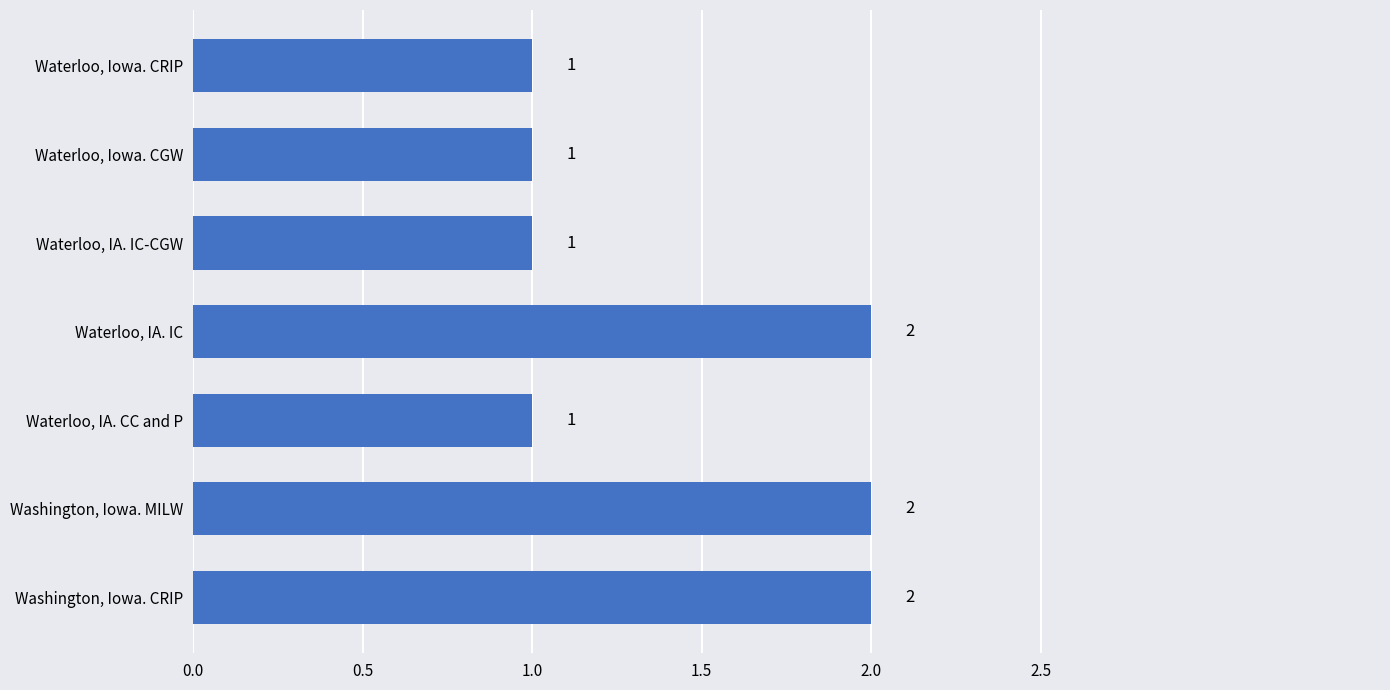

True or false: the data shows 4 at Waterloo, IA. IC.

False